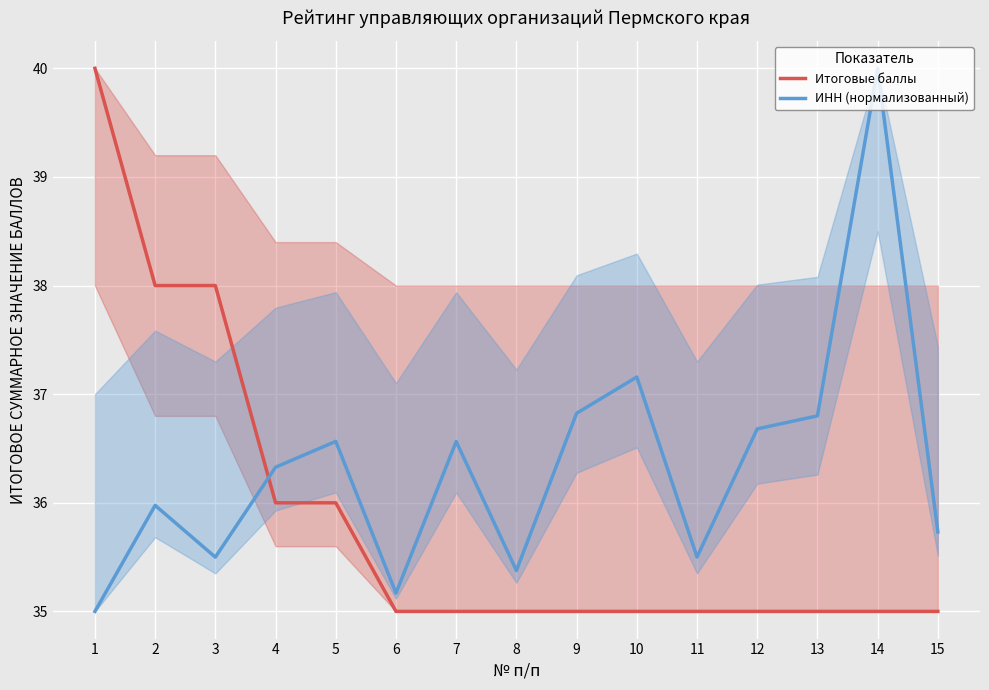

How many times do Итоговые баллы and ИНН (нормализованный) cross each other?

1